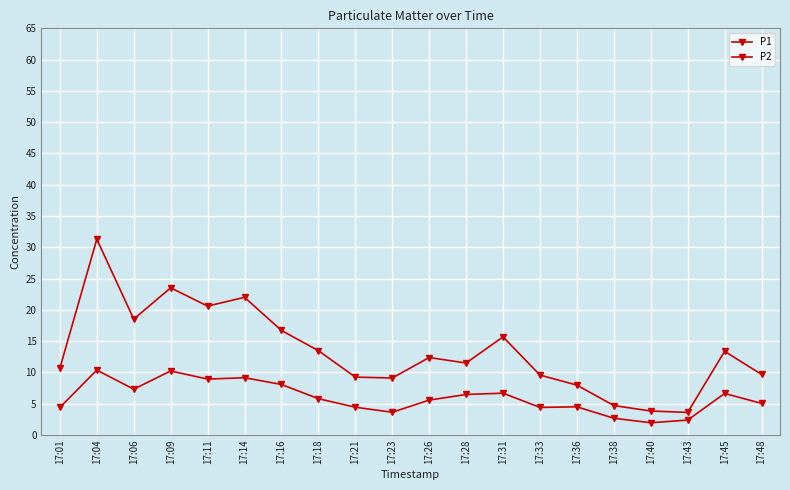

Between 17:09 and 17:45, which series saw the biggest shift?

P1